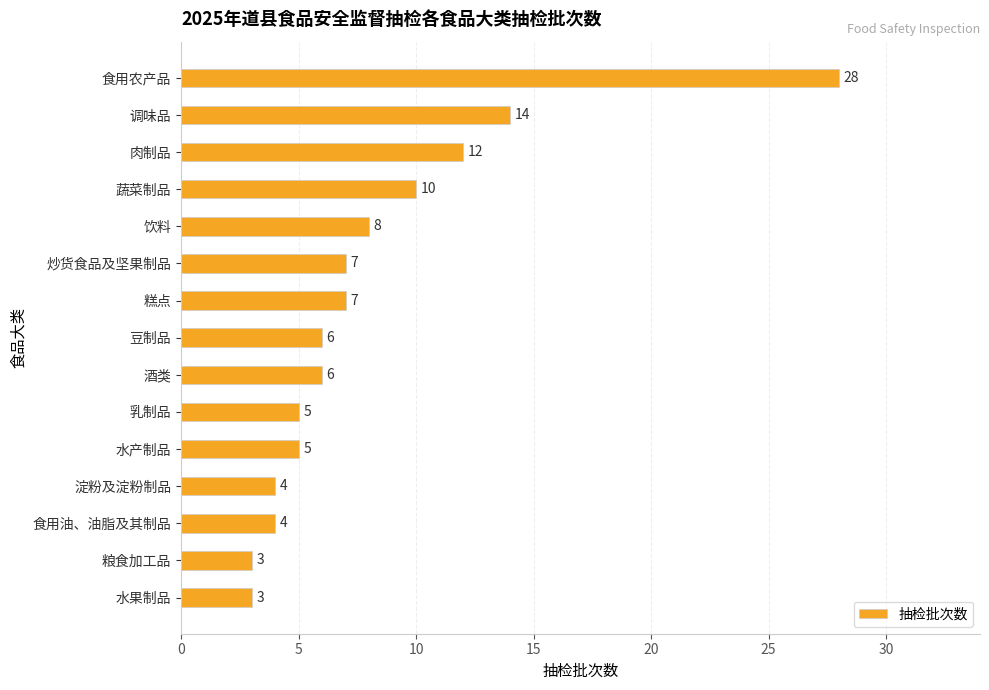

What is the ratio of the value at 肉制品 to the value at 乳制品?

2.4